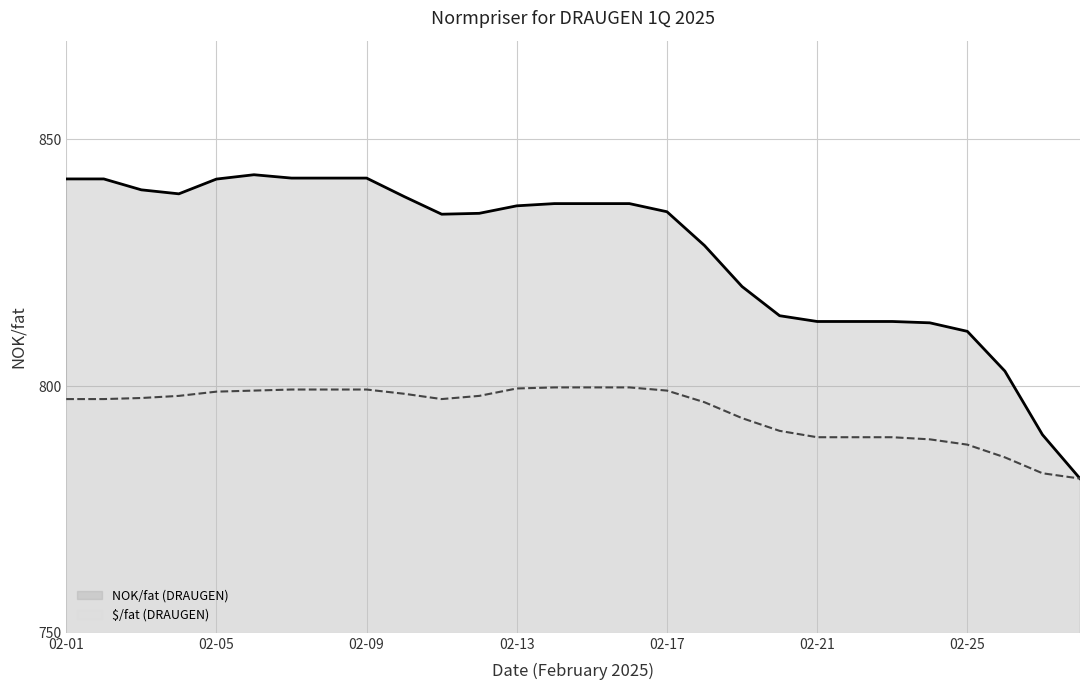

How many data points in NOK/fat (DRAUGEN) are above 836?

14